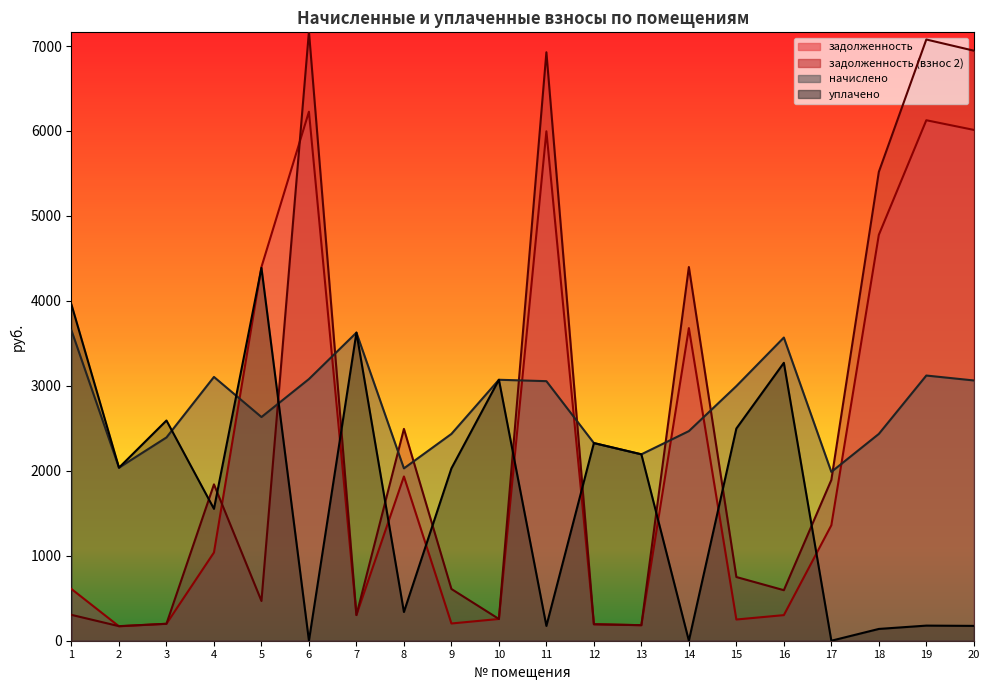

What are all the series names shown in the legend?

задолженность, задолженность (взнос 2), начислено, уплачено